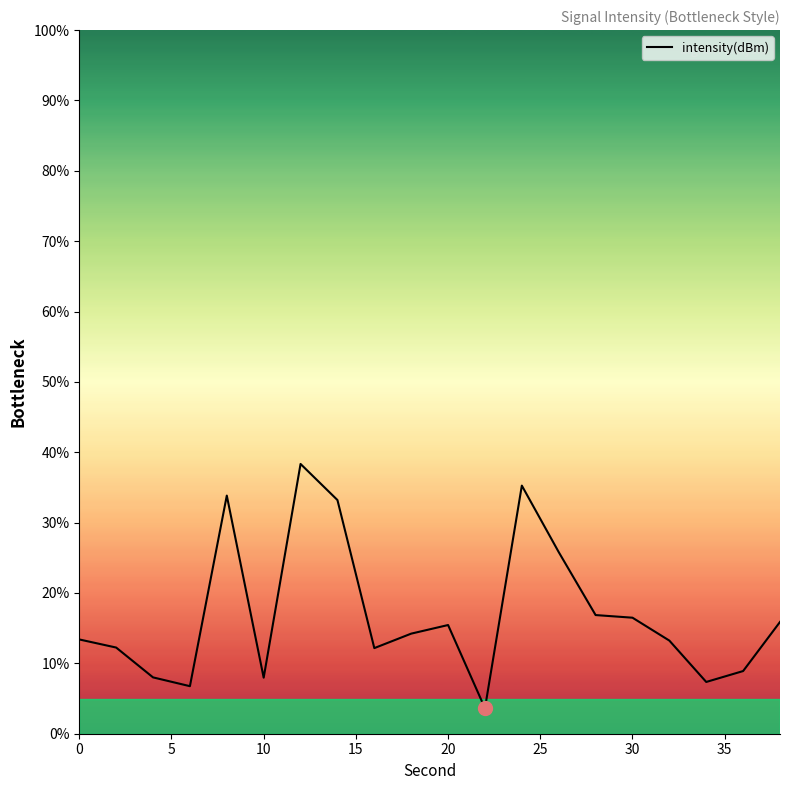

What is the greatest value displayed?

38.3